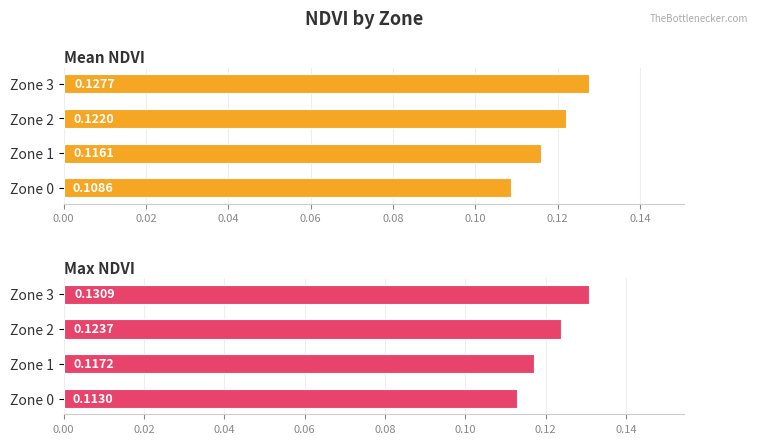

What is the total value across all series at Zone 2?

0.2